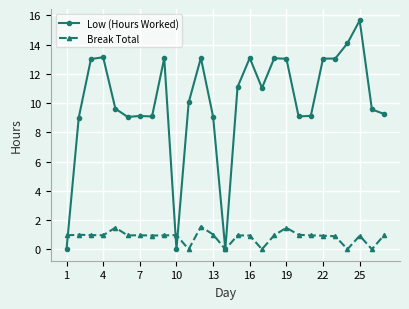

Which series has the widest spread of values?

Low (Hours Worked)